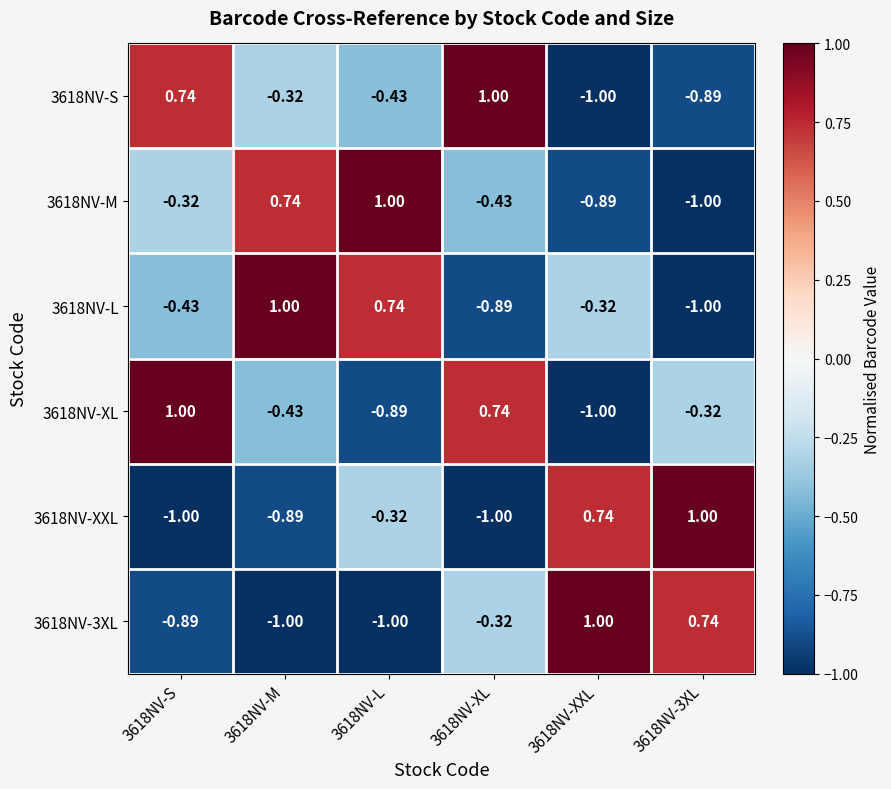

What is the minimum value shown in the chart?

-1.0